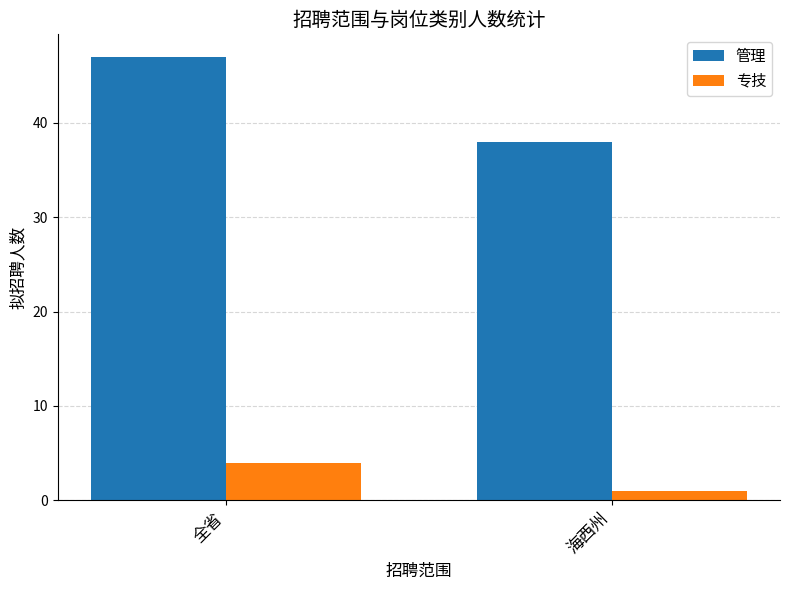

Rank the series by their maximum value, from lowest to highest.

专技, 管理